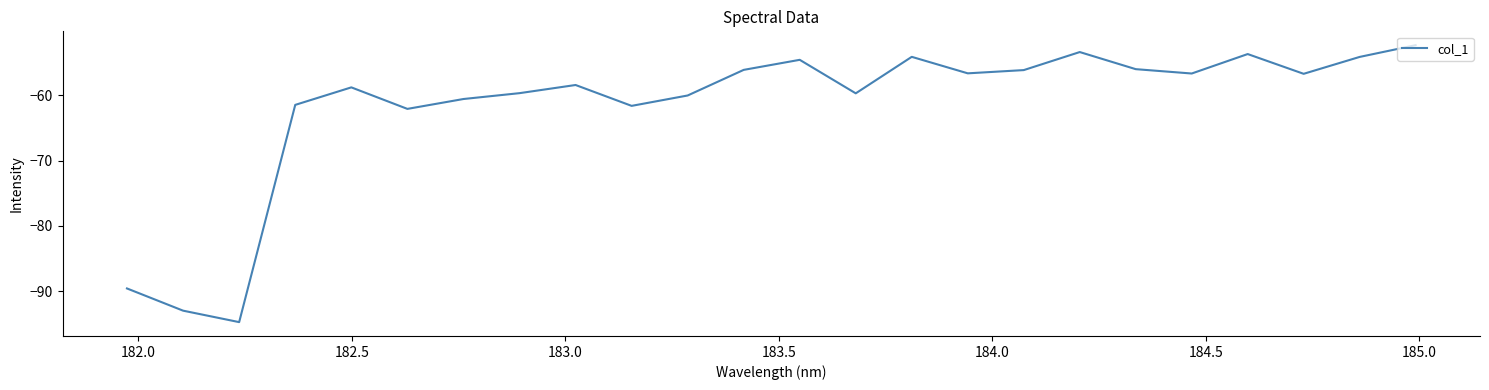

What is the difference between the maximum and minimum values?

42.4